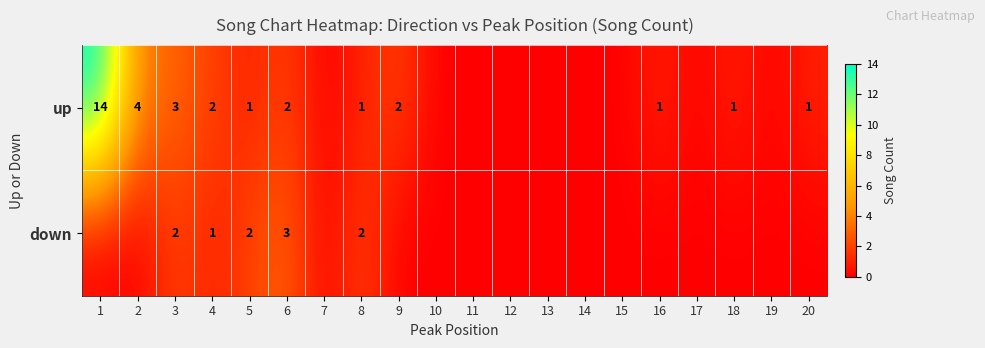

What is the total value across all series at 5?

3